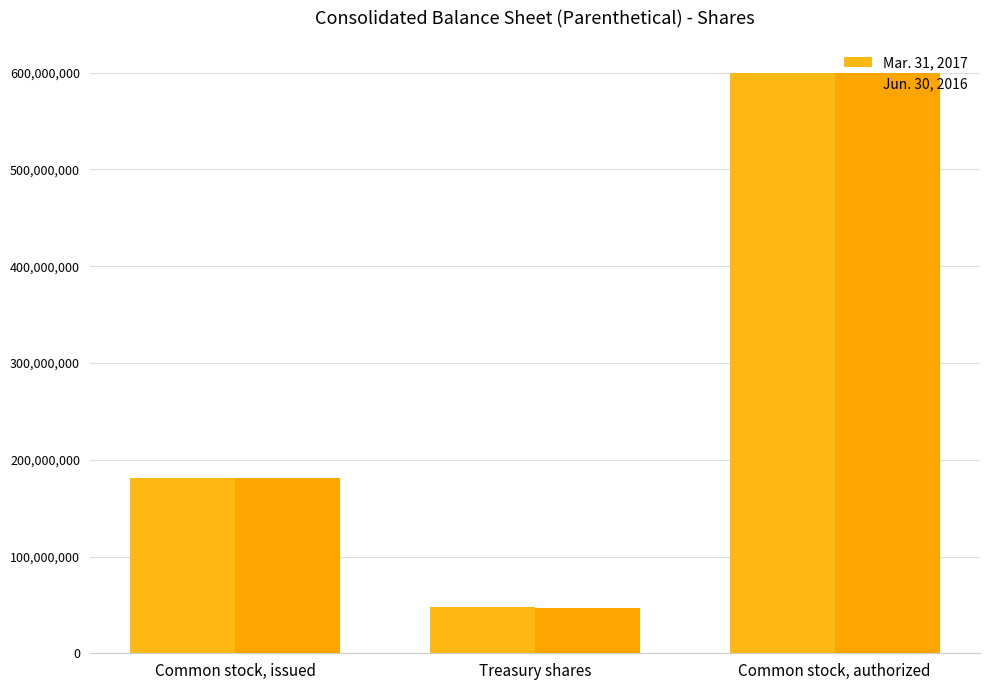

At which category does the chart reach its minimum across all series?

Treasury shares